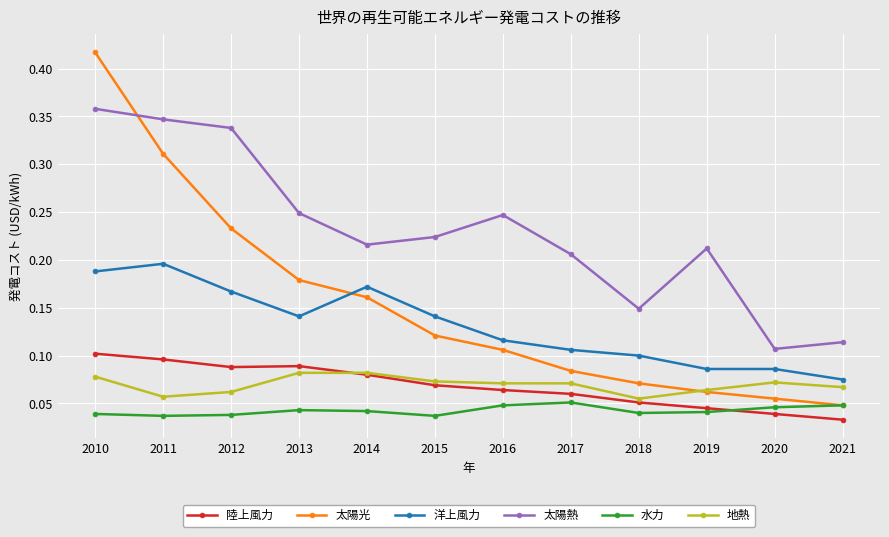

How many interior local valleys does the 水力 series have?

3